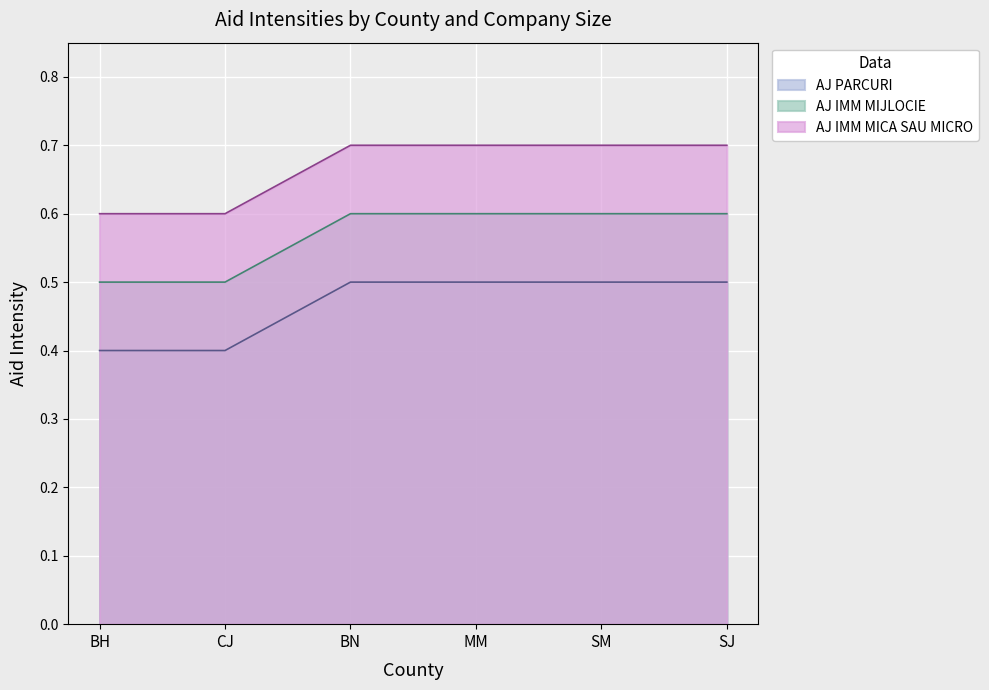

What is the difference between the maximum and minimum values in the AJ PARCURI series?

0.1